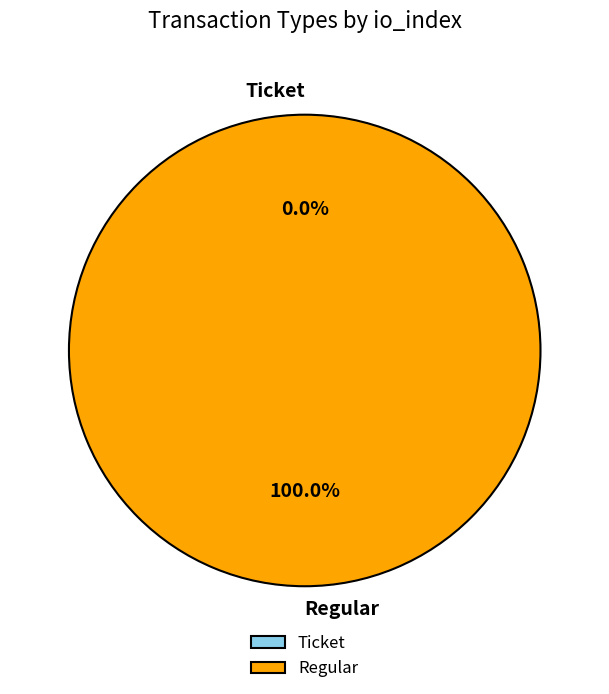

Count the number of slices in the pie.

2